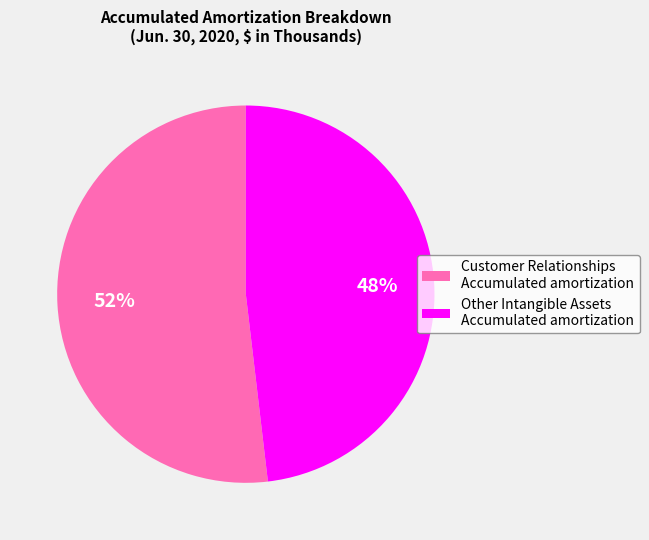

The Other Intangible Assets Accumulated amortization slice represents 48% of the pie. True or false?

True